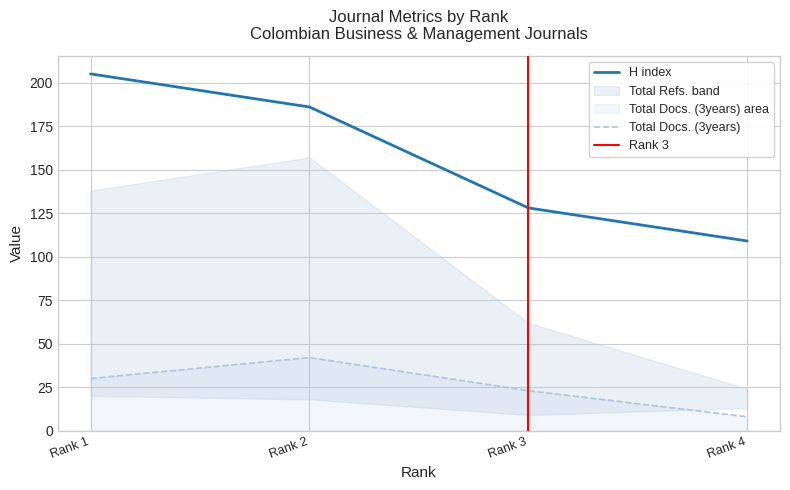

The H index series shows 128 at Rank 3. True or false?

True